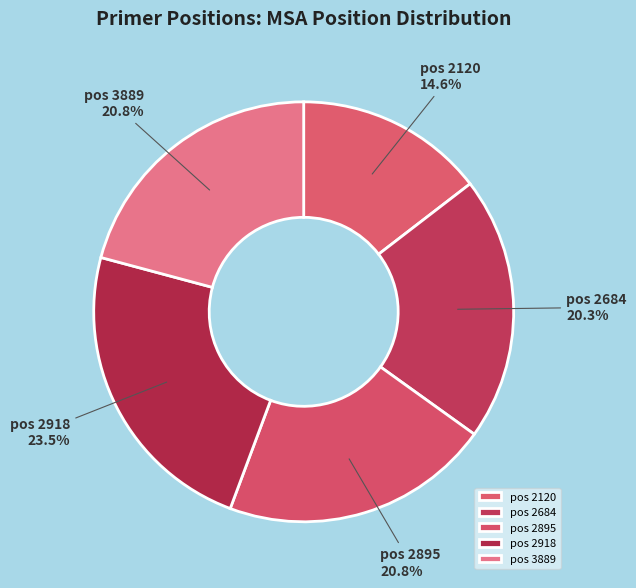

To the nearest percent, what is the average slice percentage?

20%